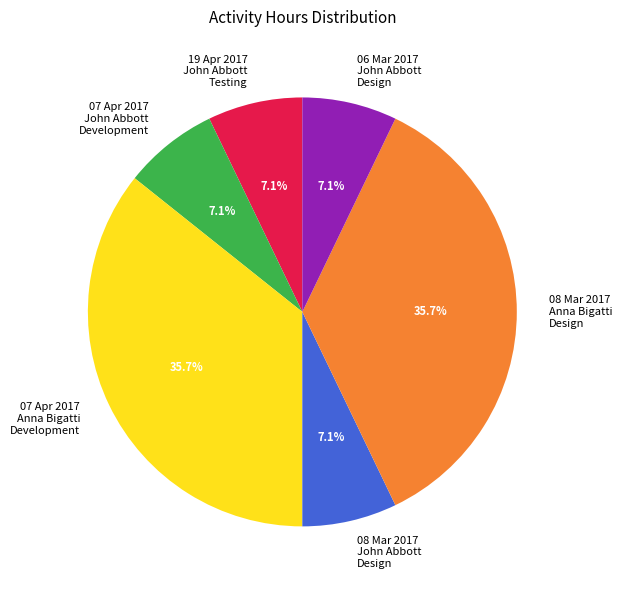

What is the total percentage of 06 Mar 2017 John Abbott Design and 08 Mar 2017 Anna Bigatti Design?

42.9%